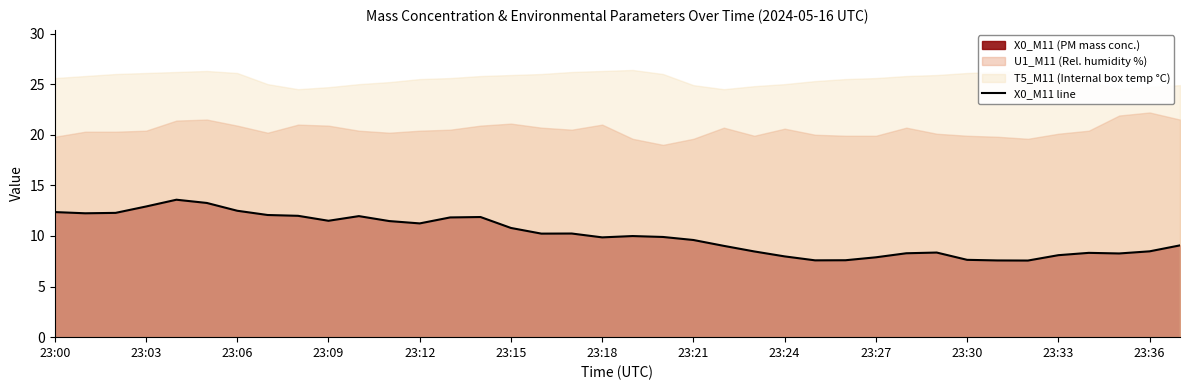

The X0_M11 line series shows 20.5 at 23:03. True or false?

False